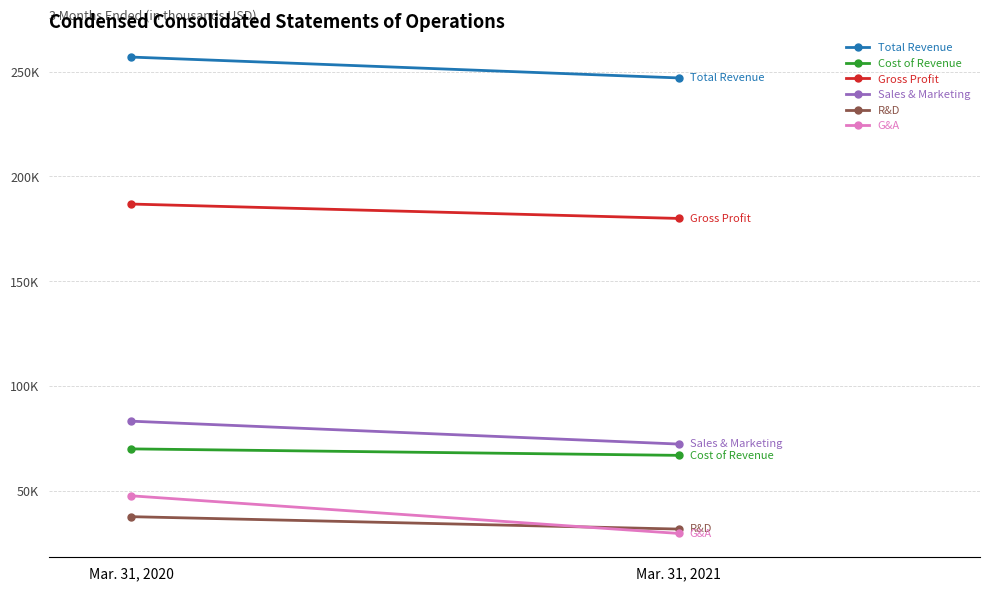

Which series has the widest spread of values?

G&A